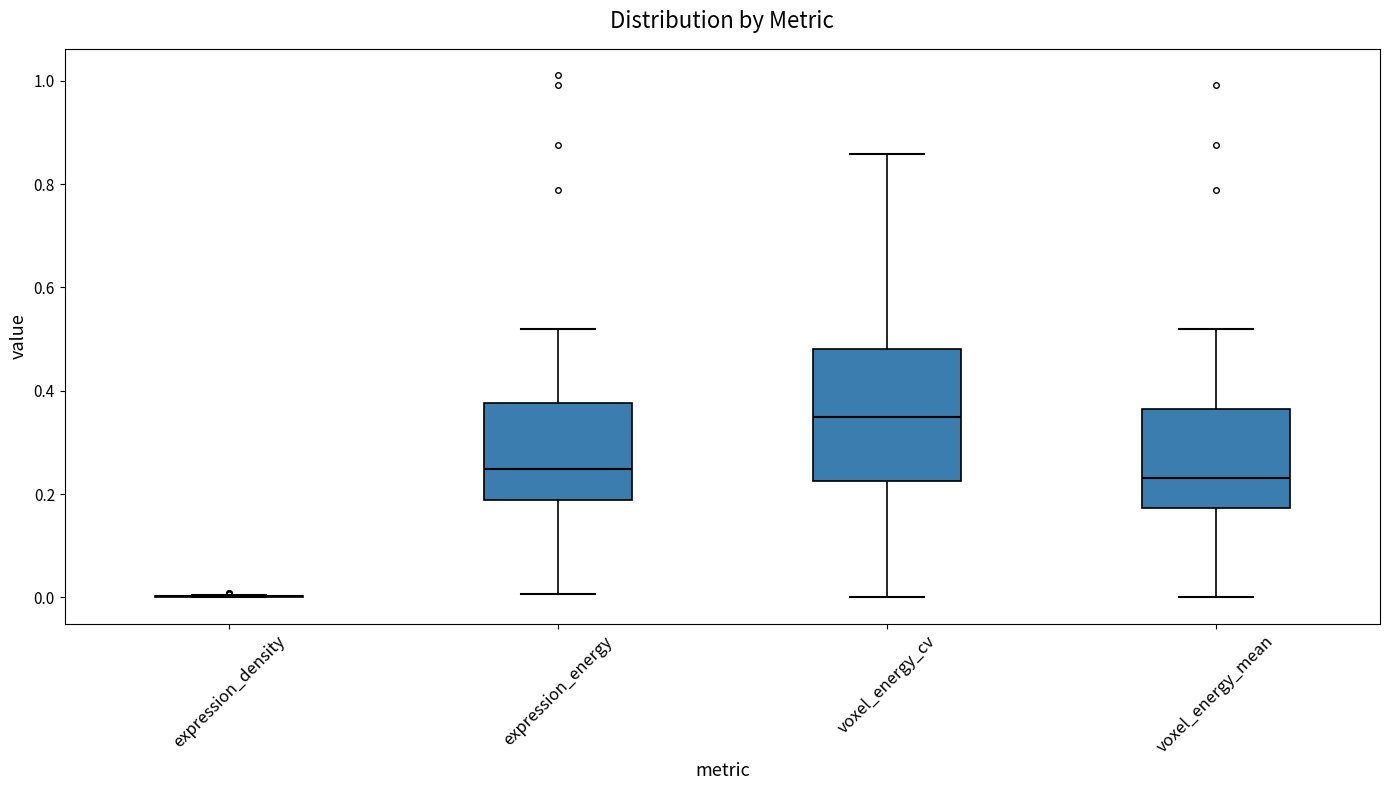

Reading left to right, transcribe this box plot: for each box, give where its median line is, the range the box spans, and where its two whiskers end, as read against the y-axis. The values are not printed on the chart, so give them approximately, as read against the axis.

expression_density: box collapsed to a line at 0.00, whiskers 0.00 to 0.00
expression_energy: median 0.24, box 0.18 to 0.38, whiskers 0.00 to 0.52
voxel_energy_cv: median 0.34, box 0.22 to 0.48, whiskers 0.00 to 0.86
voxel_energy_mean: median 0.24, box 0.18 to 0.36, whiskers 0.00 to 0.52